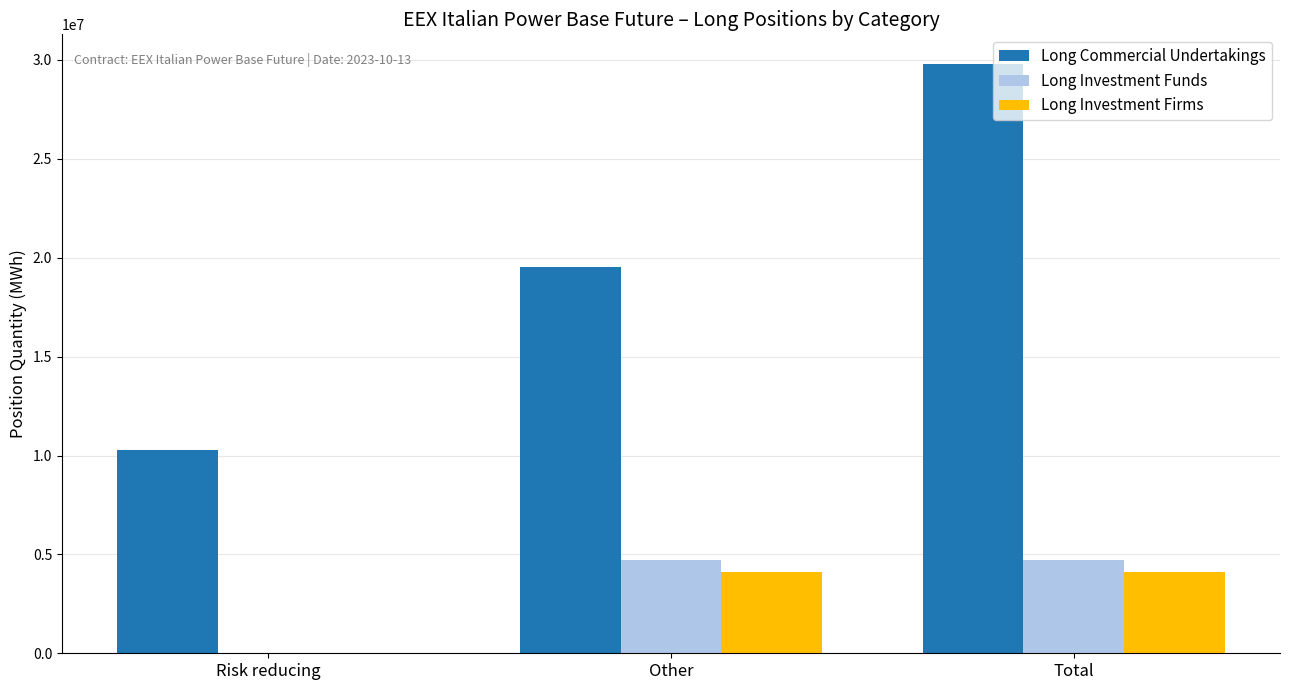

The Long Commercial Undertakings series shows 40998510 at Total. True or false?

False